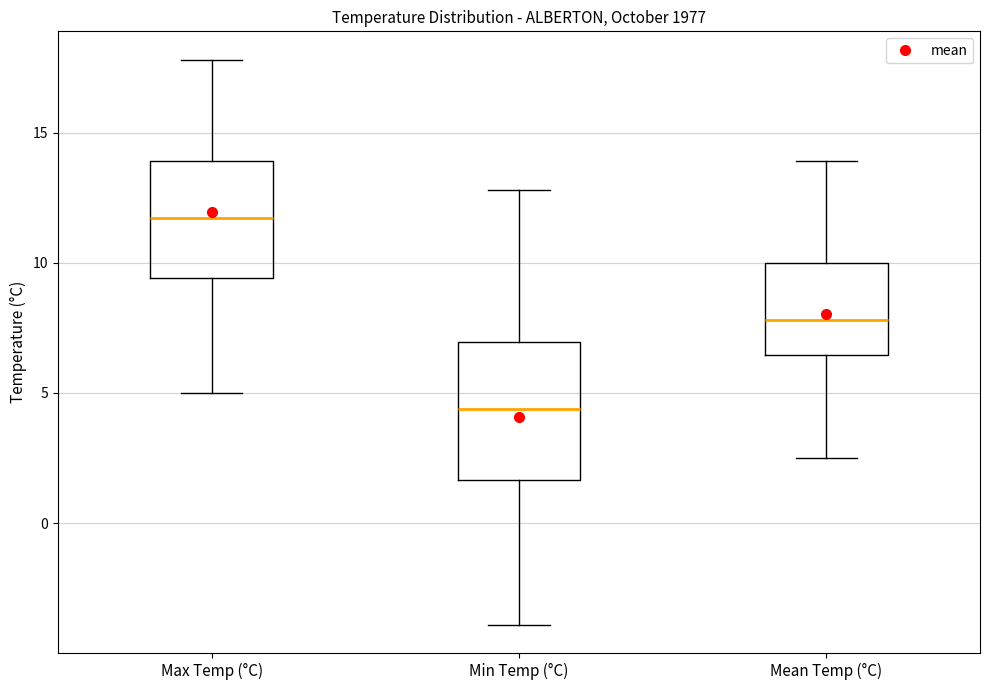

Comparing the boxes themselves (not the whiskers), which one is the tallest?

Min Temp (°C)